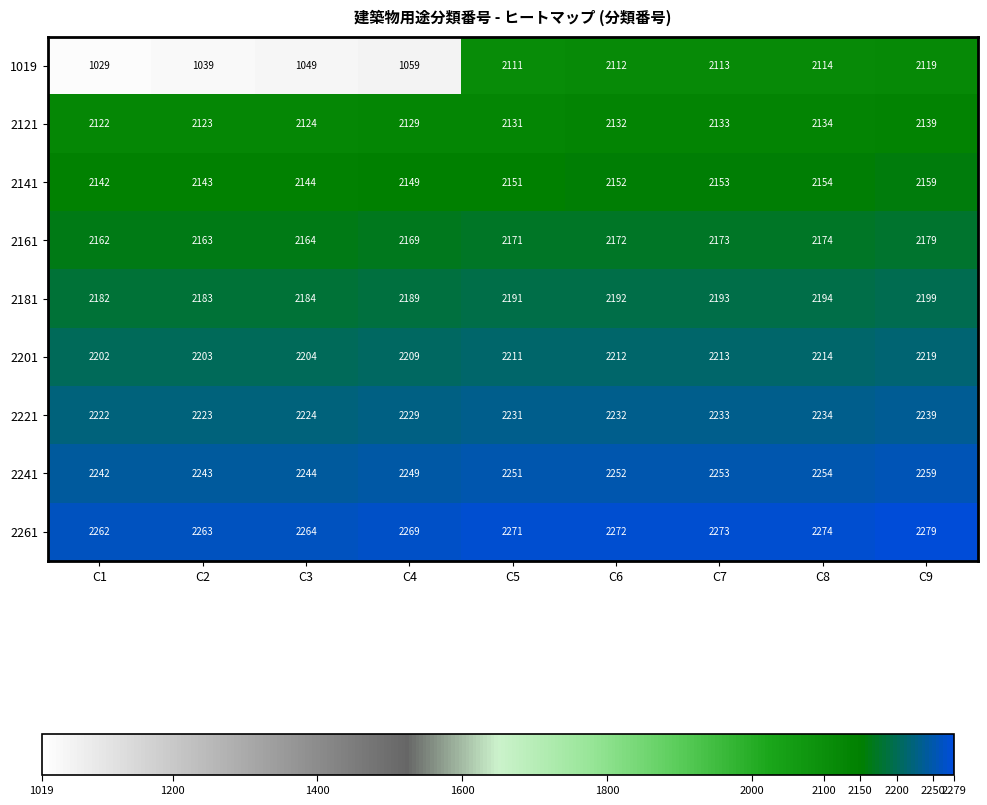

The value of 2221 at C9 is 2239. True or false?

True